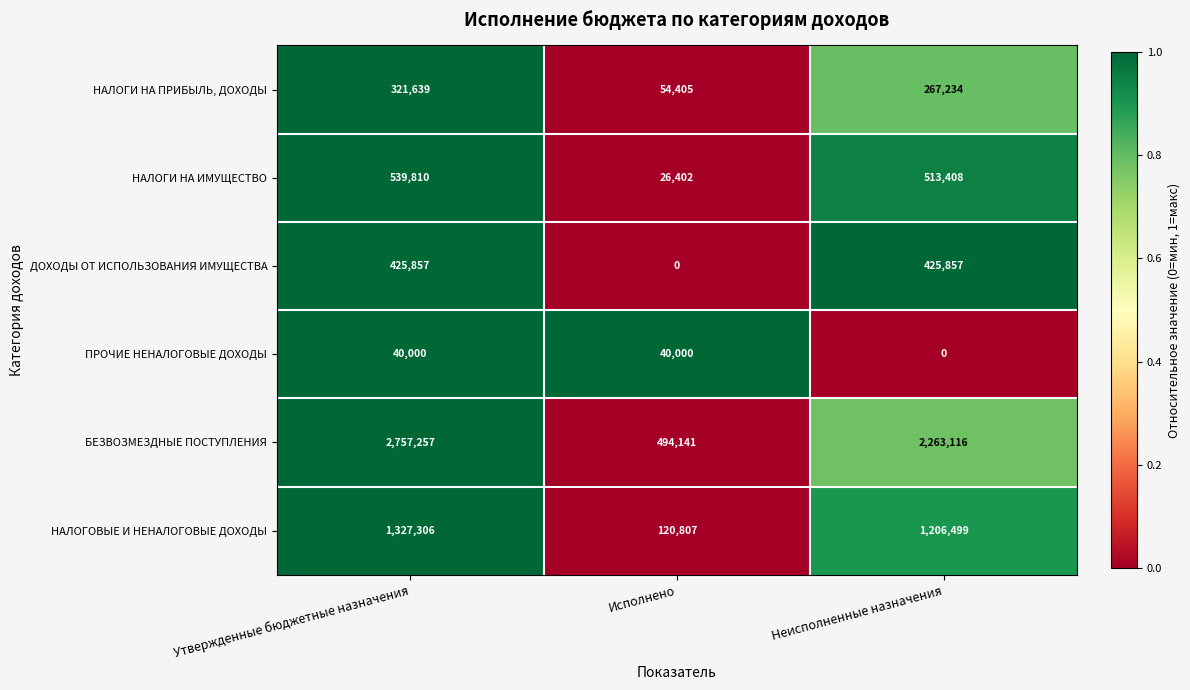

At which label does БЕЗВОЗМЕЗДНЫЕ ПОСТУПЛЕНИЯ reach its minimum?

Исполнено